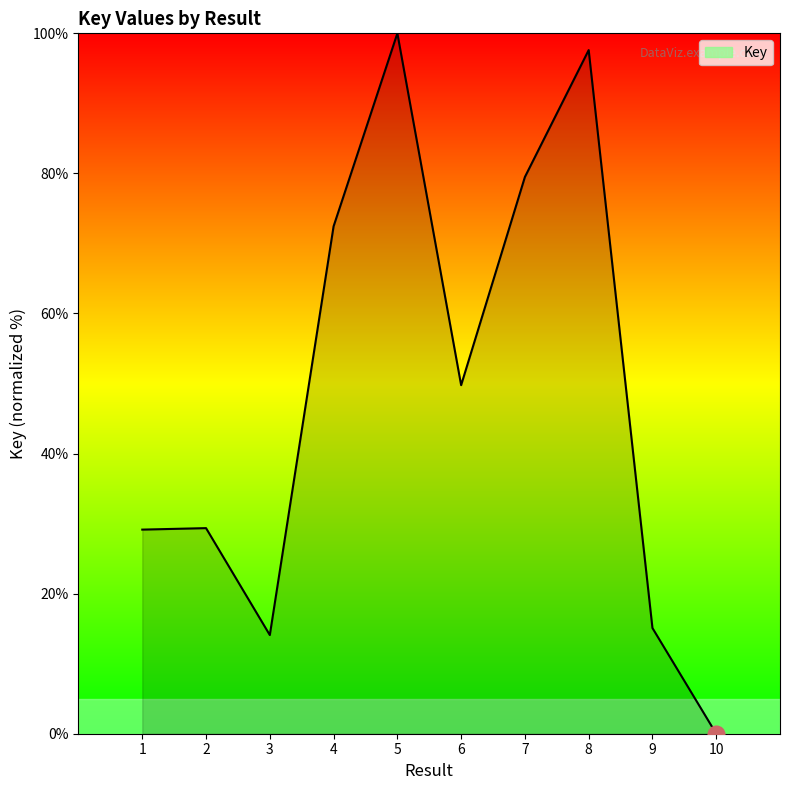

What is the difference between the values at 5 and 7?

20.5